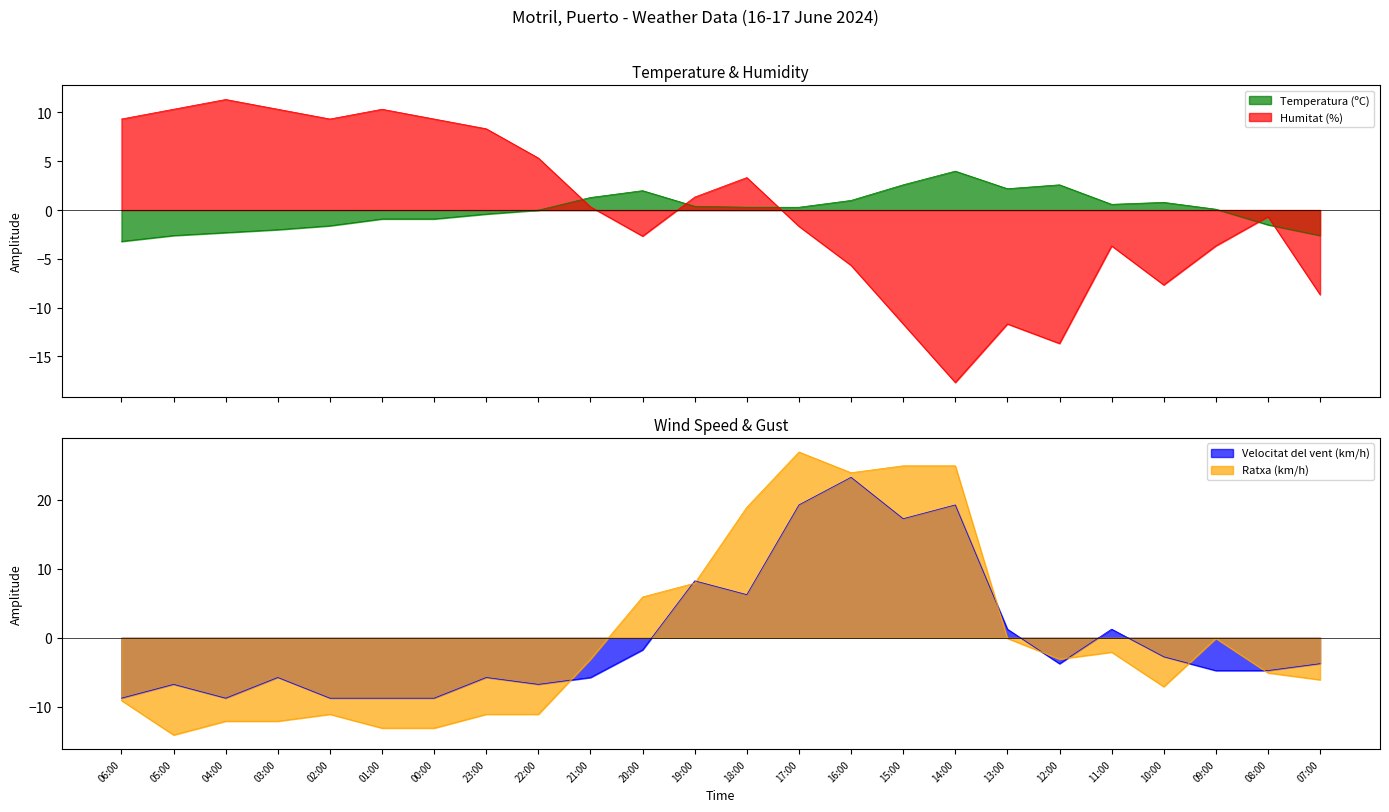

How many values in Ratxa (km/h) are above zero?

7